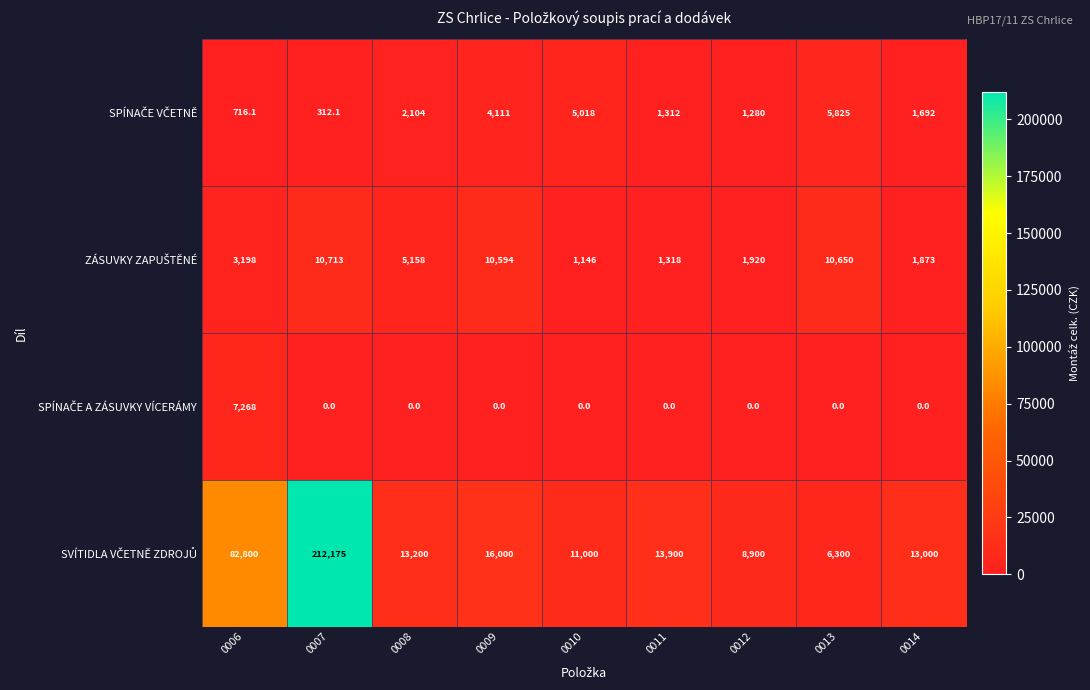

What is the spread (max minus min) of values at 0006?

82083.9